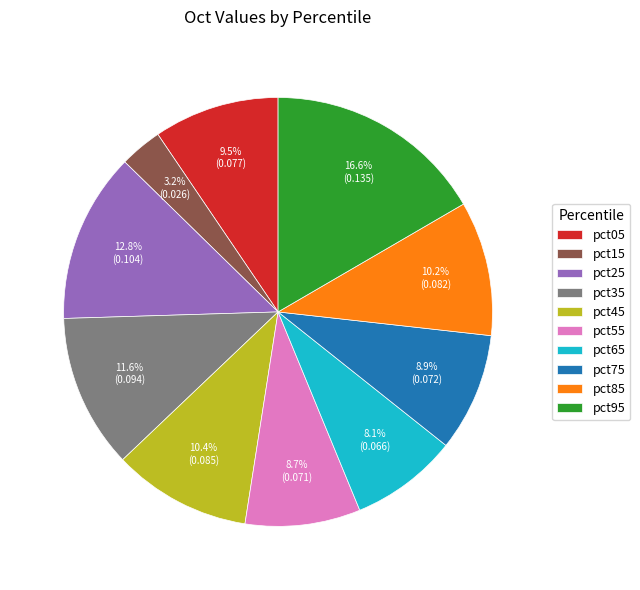

Which category has the smallest portion of the pie?

pct15